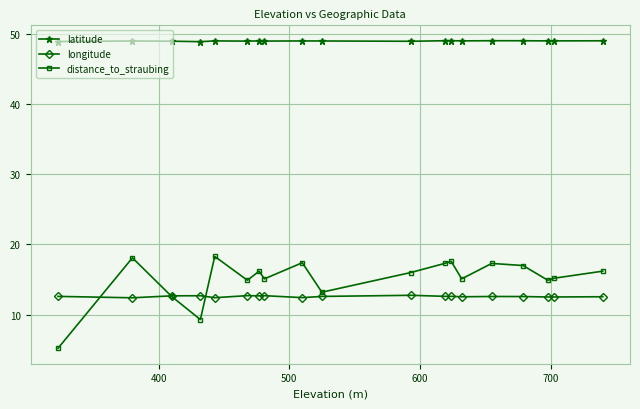

True or false: longitude and latitude cross at least once.

False